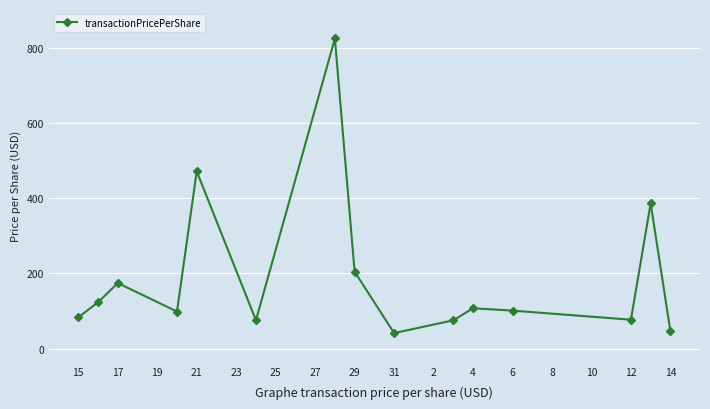

How many lines are shown in the chart?

1